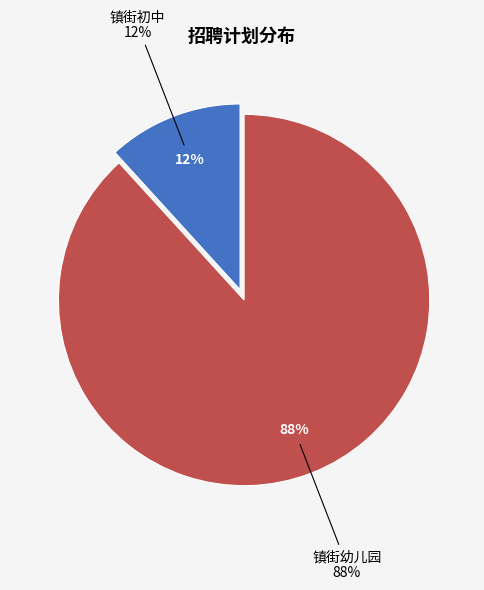

To the nearest percent, what portion does 镇街幼儿园 represent?

88%